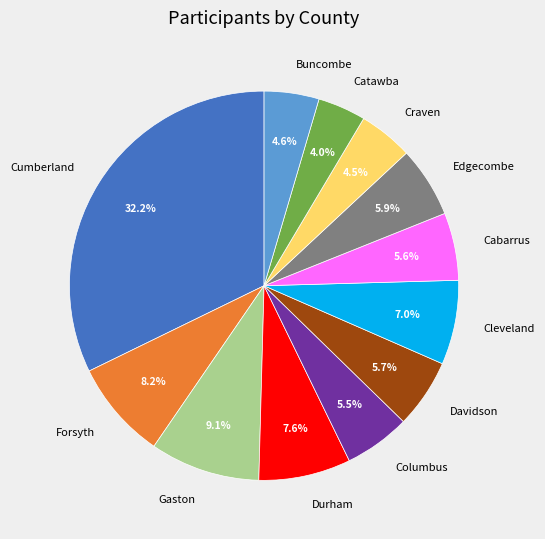

Which slice is the smallest?

Catawba